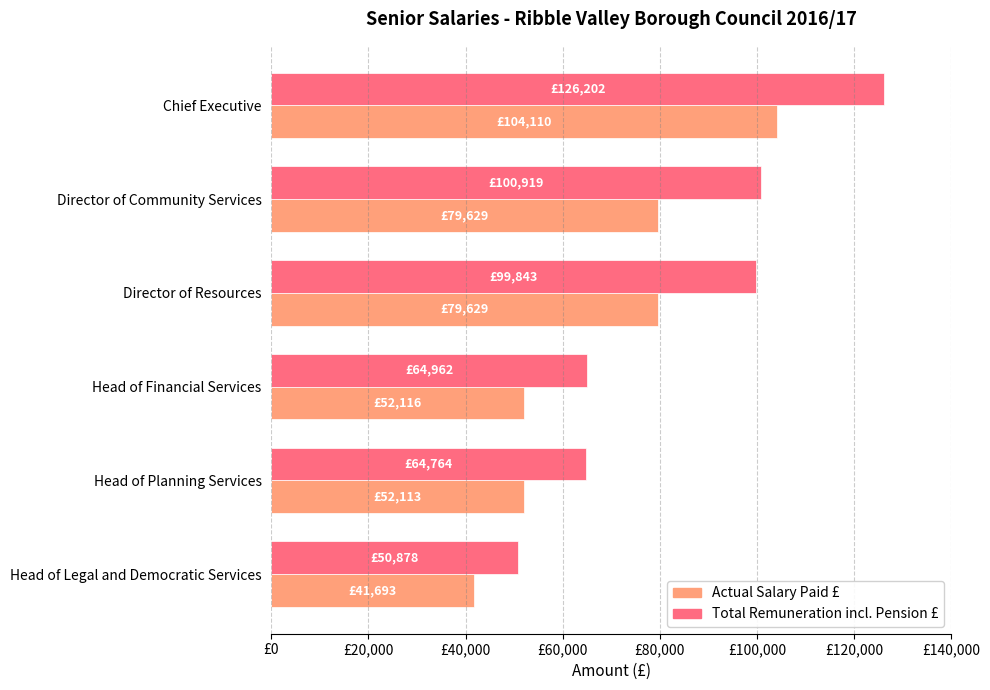

What are all the series names shown in the legend?

Actual Salary Paid £, Total Remuneration incl. Pension £